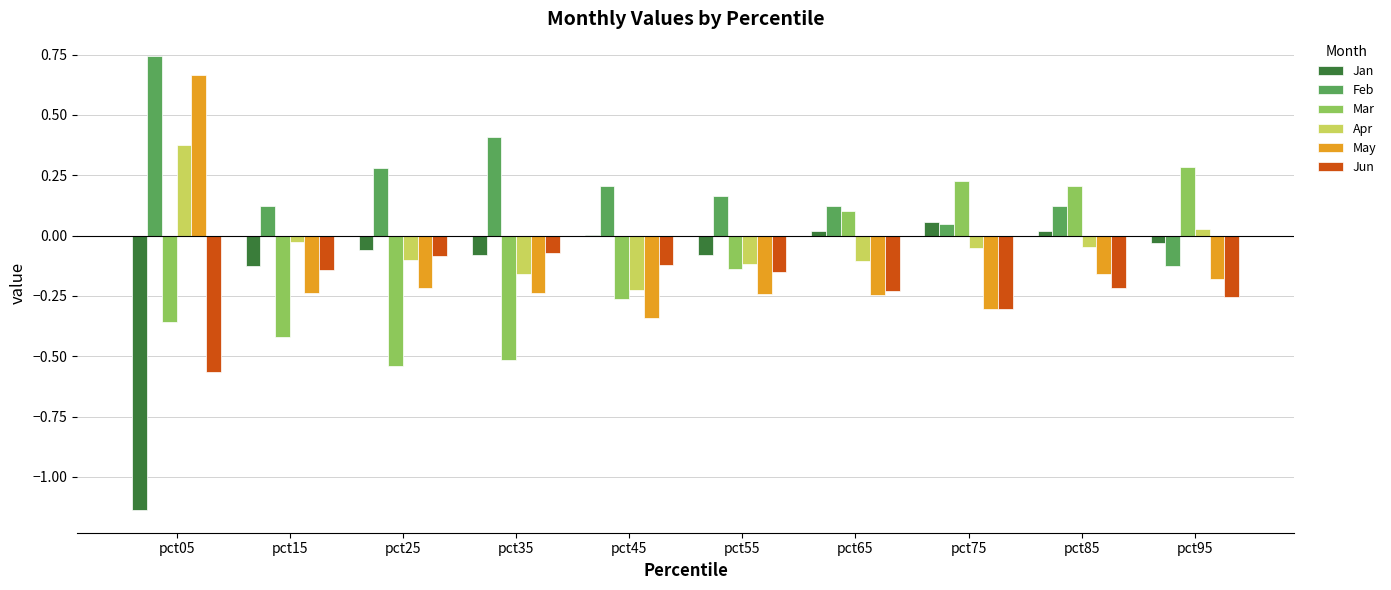

At which label does Mar reach its peak?

pct95